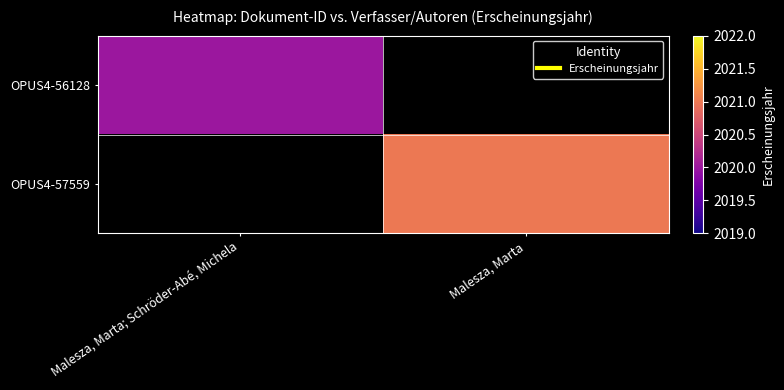

How many data points does each series have?

2